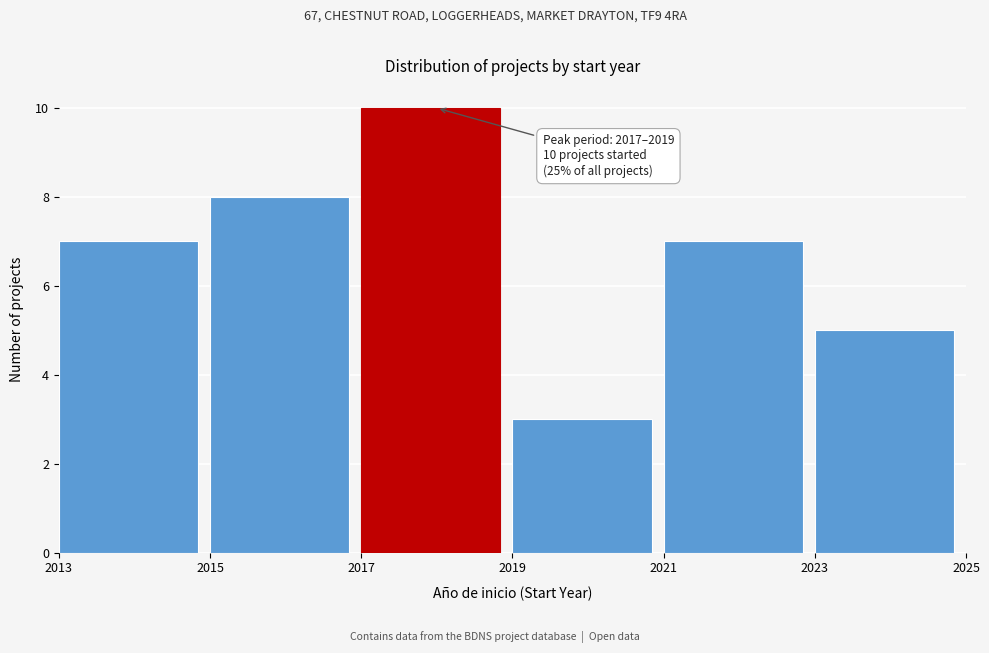

Which range on the x-axis has the tallest bar?

2017 to 2019